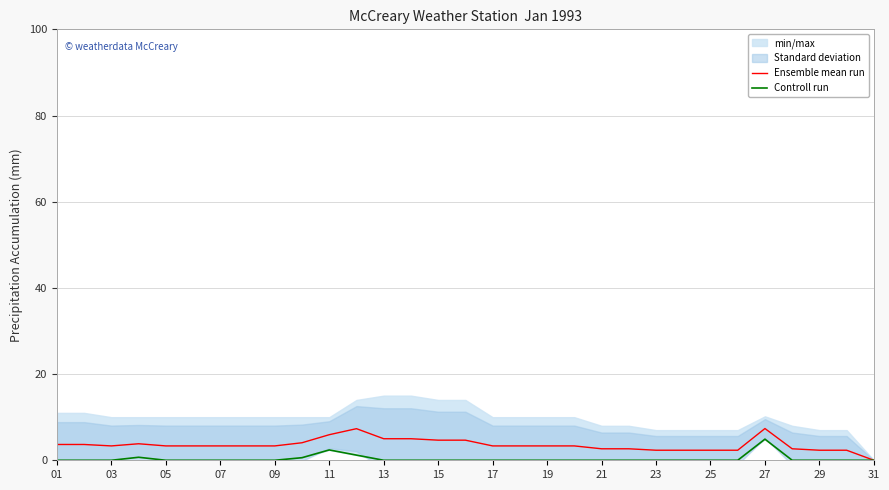

Is it true that Ensemble mean run equals 3.3 at 07?

True